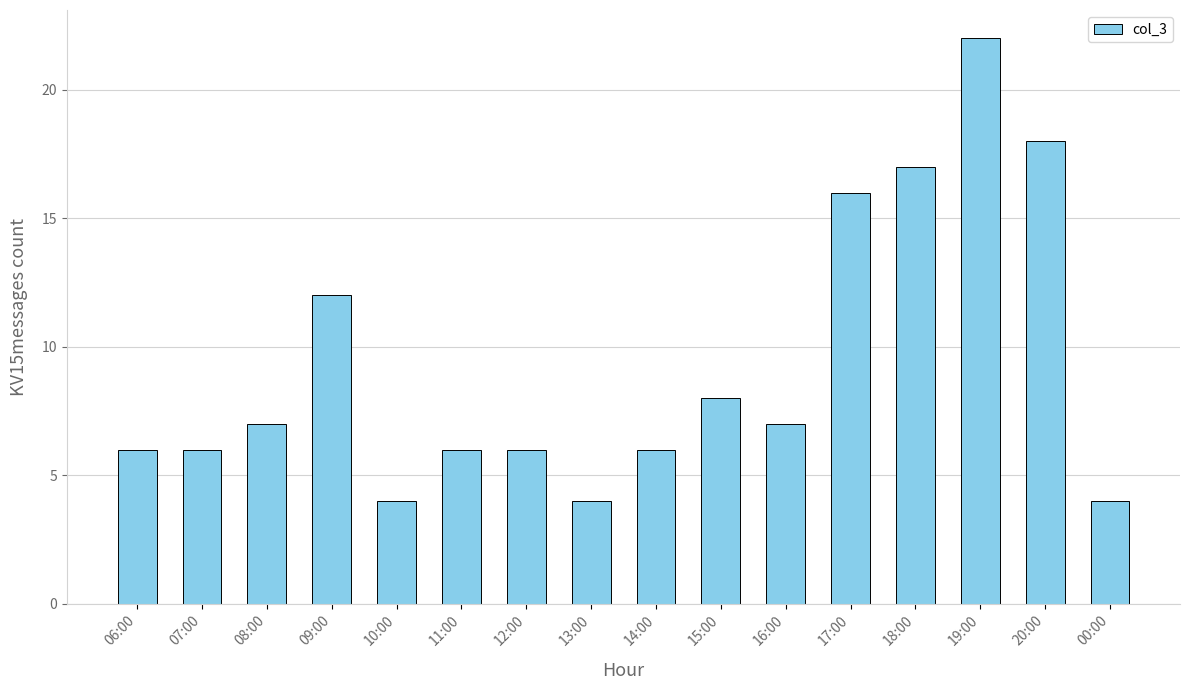

What is the label of the 5th bar from the left?

10:00